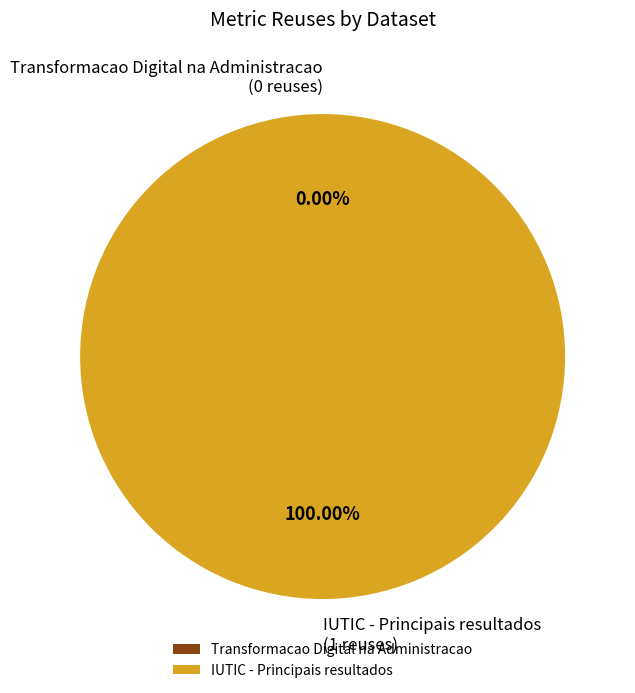

Count the number of slices in the pie.

2